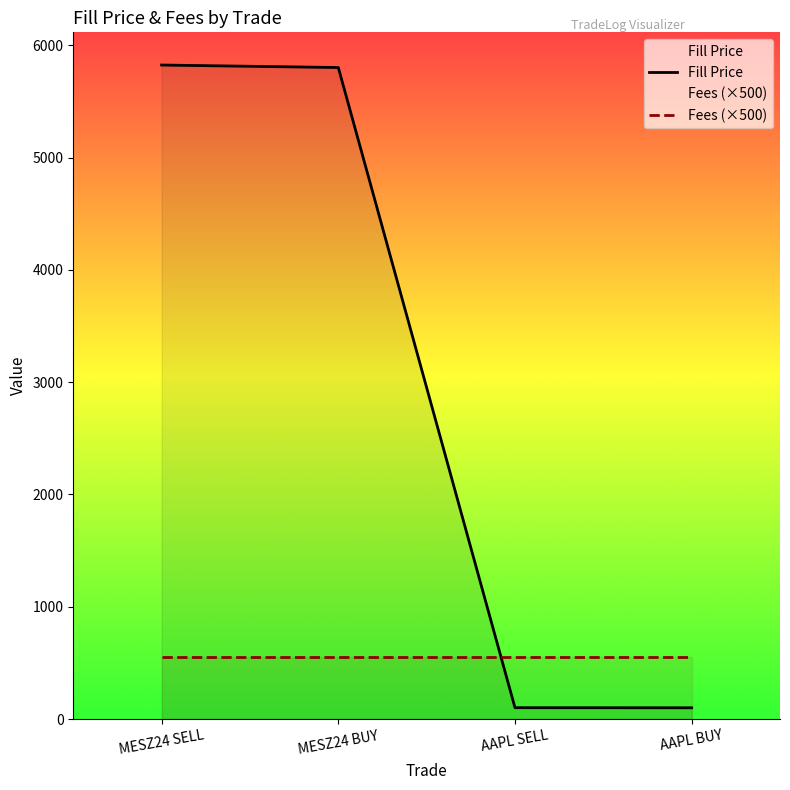

True or false: Fill Price has a value of 5803.0 at MESZ24 BUY.

True